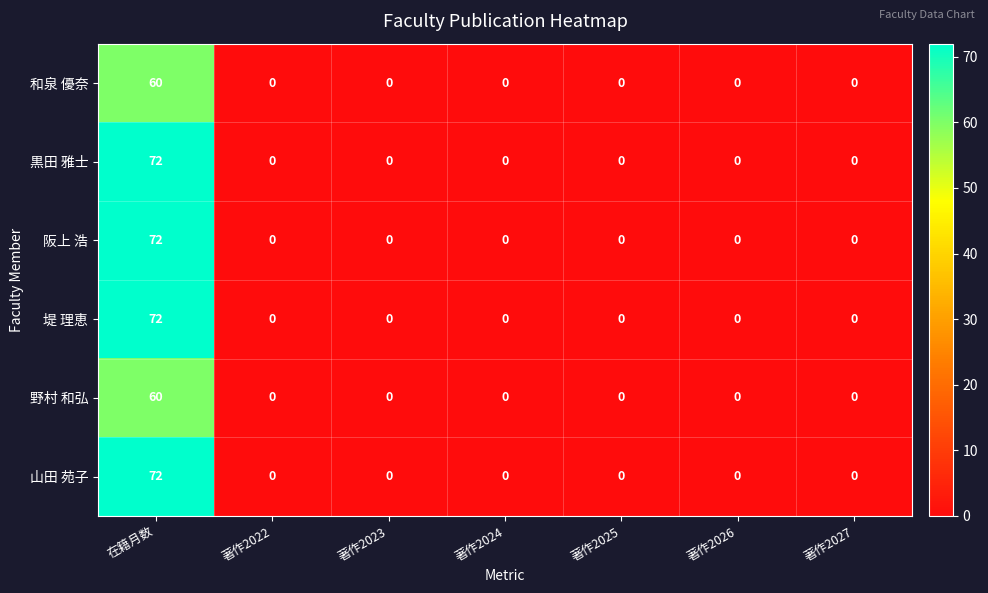

What is the average value of the 和泉 優奈 series?

9